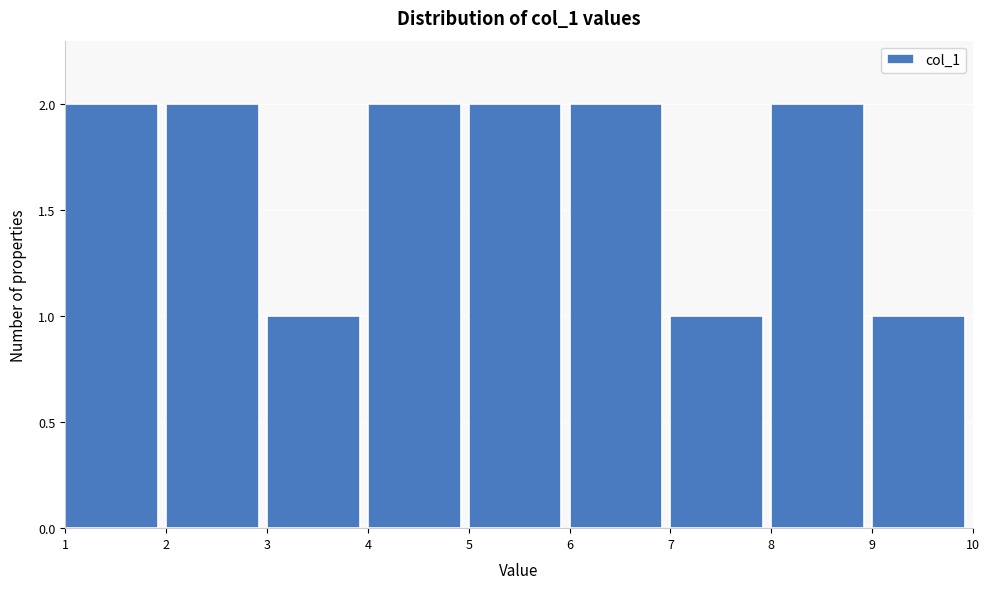

What is the height of the bar covering 7 to 8 on the x-axis? The values are not printed on the chart, so give them approximately, as read against the axis.

1